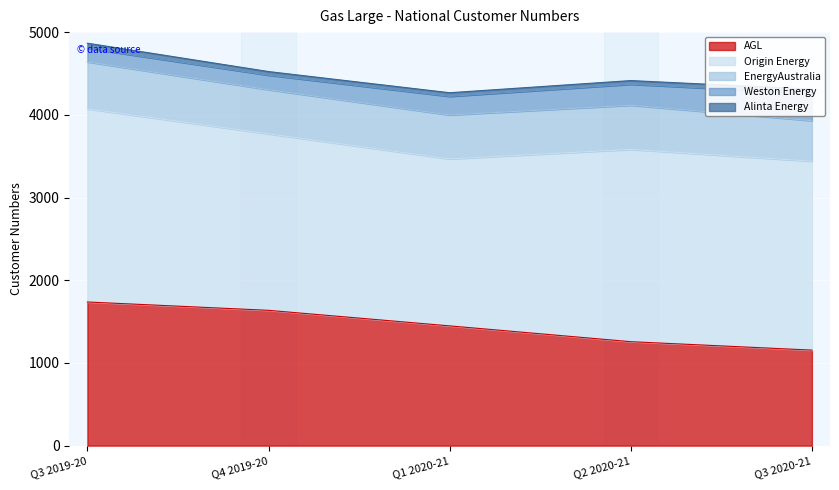

True or false: AGL has a value of 874 at Q2 2020-21.

False